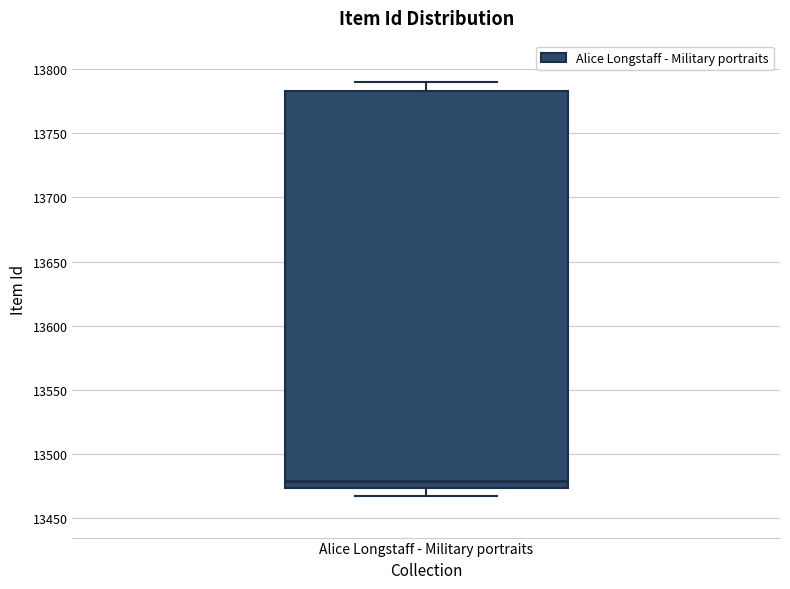

Read this box plot against the y-axis: the position of the median line, the range covered by the box, and the ends of both whiskers. The values are not printed on the chart, so give them approximately, as read against the axis.

median 13480, box 13475 to 13785, whiskers 13465 to 13790